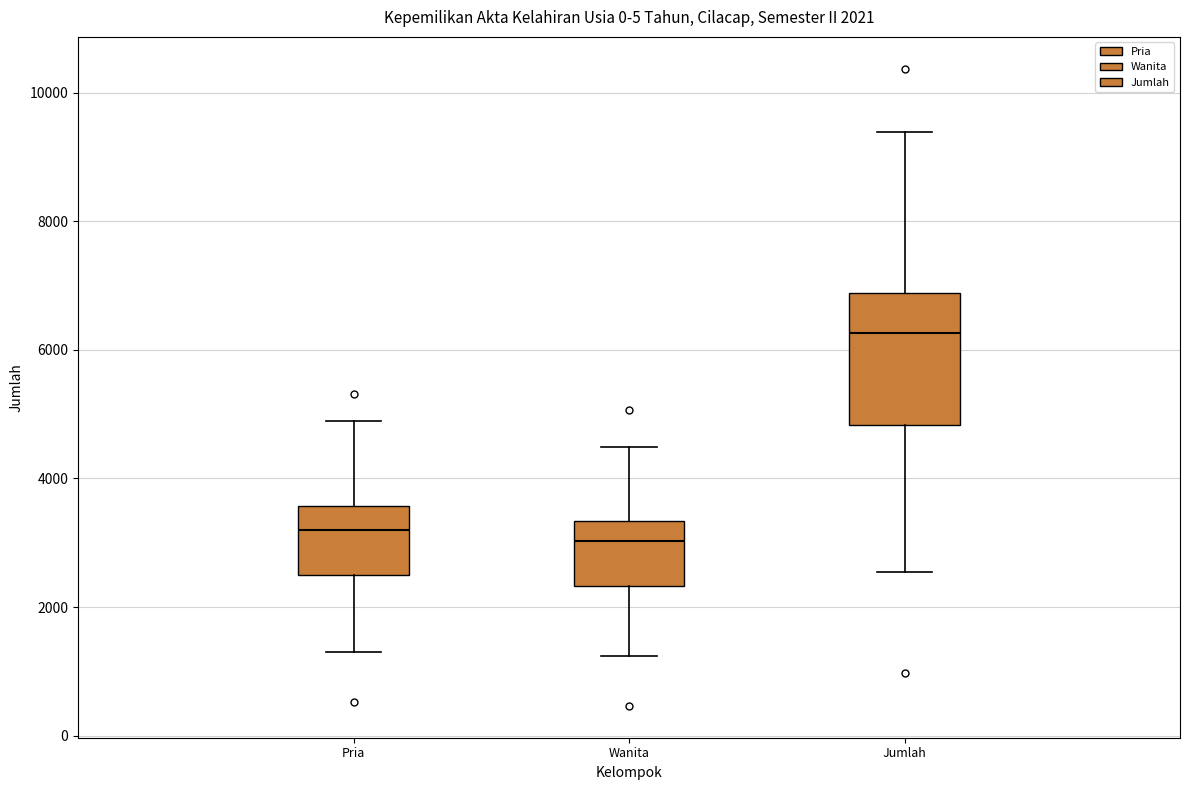

Comparing the boxes themselves (not the whiskers), which one is the tallest?

Jumlah